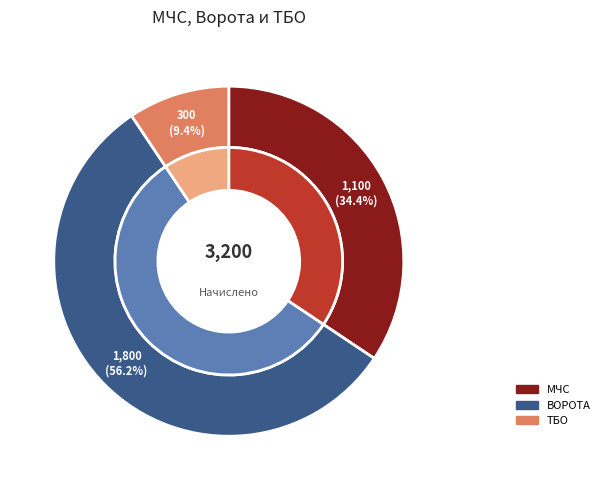

To the nearest percent, what is the difference between the largest and smallest slice percentages?

47%